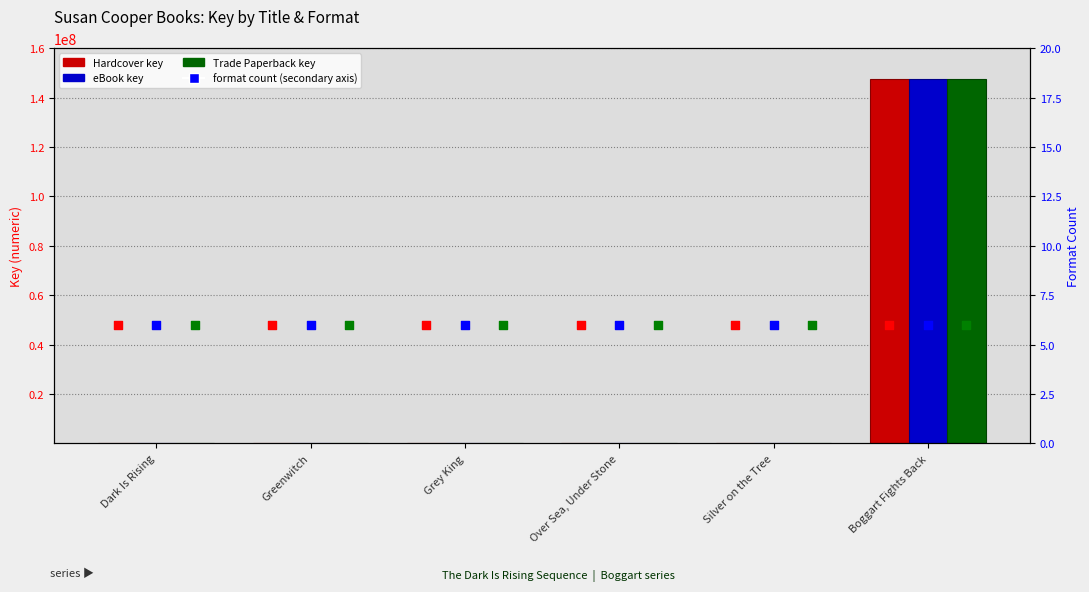

Which series has the widest spread of Y values?

Hardcover Key